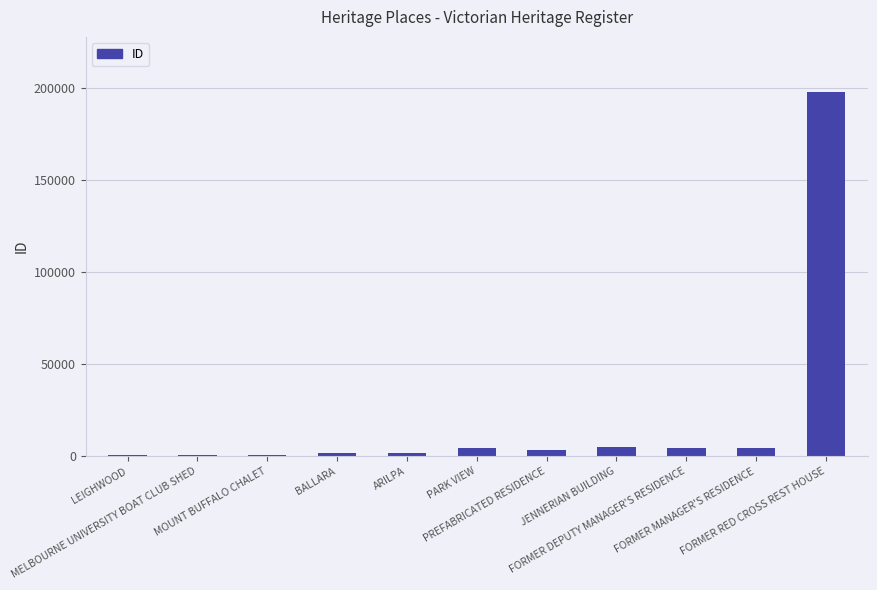

The chart shows a value of 3313 at PREFABRICATED RESIDENCE. True or false?

True